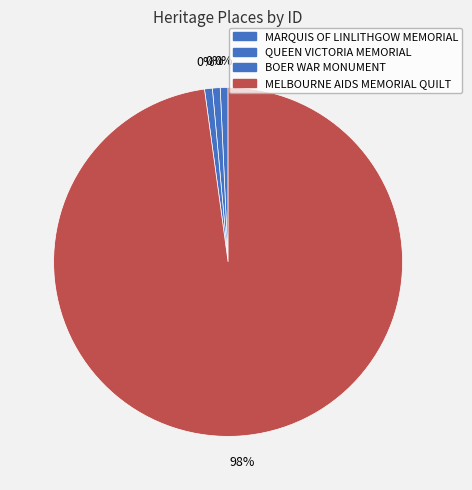

Which category has the smallest portion of the pie?

QUEEN VICTORIA MEMORIAL